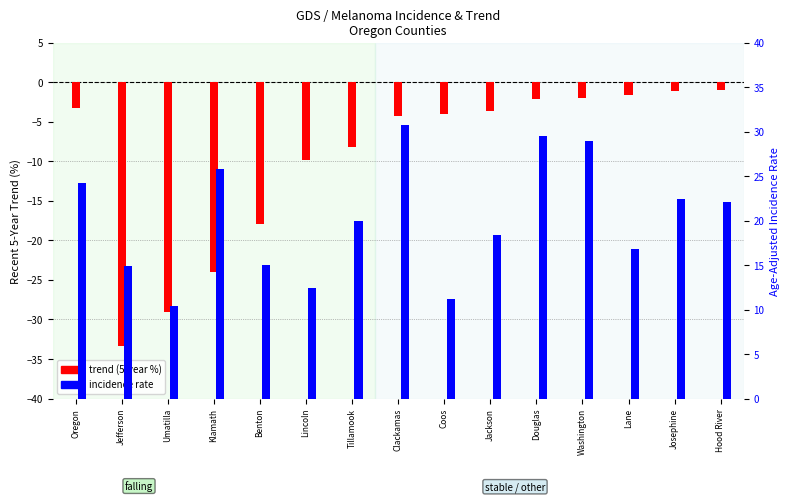

What are all the series names shown in the legend?

trend (5-year %), incidence rate